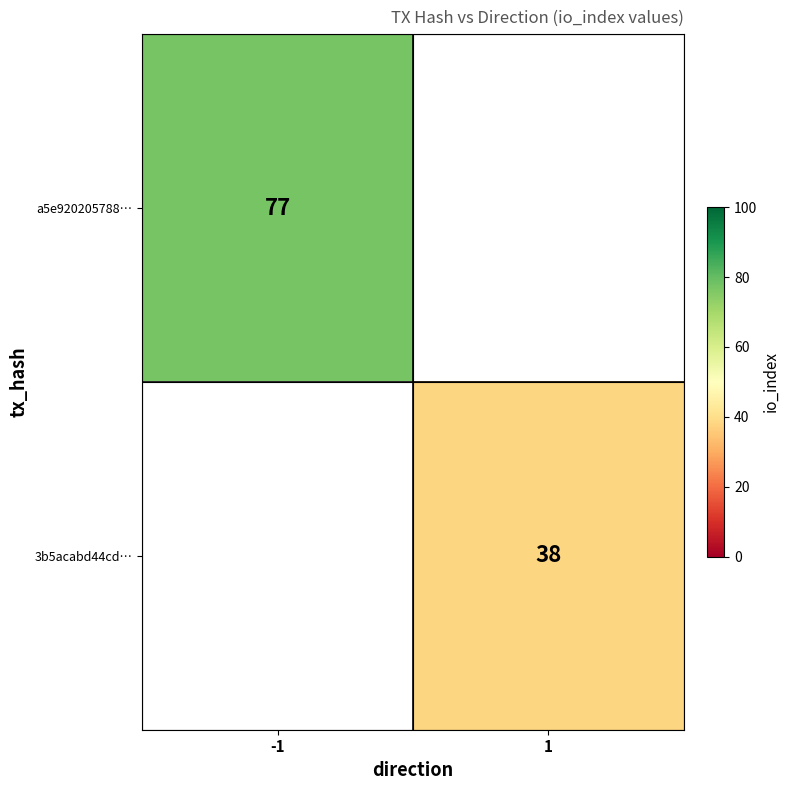

What is the minimum value shown in the chart?

38.0